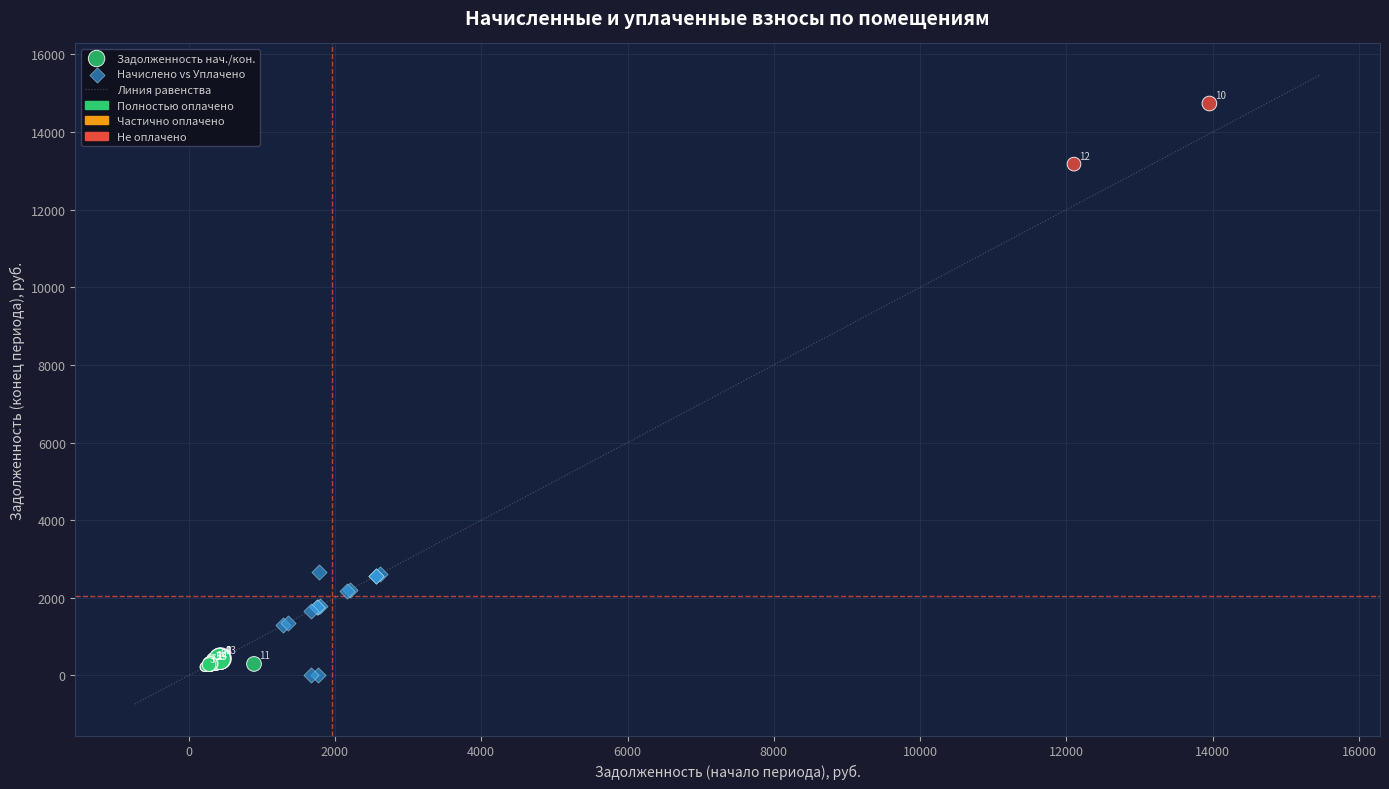

Which series has the widest spread of Y values?

Задолженность нач./кон.